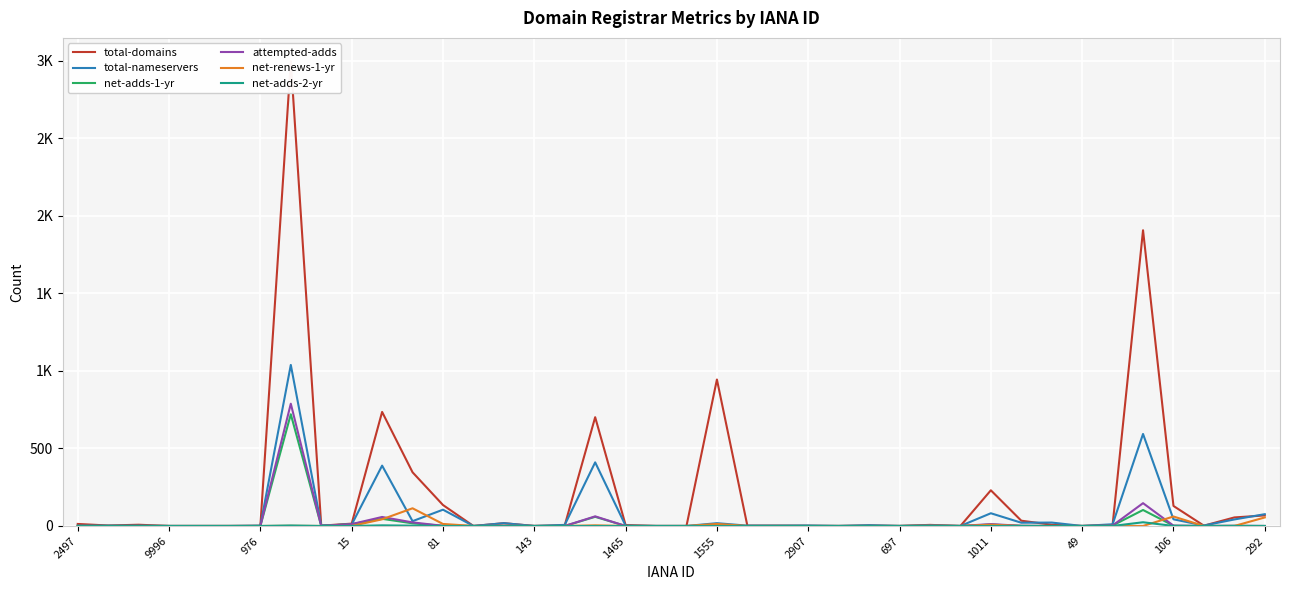

Where is the first local minimum for net-adds-1-yr?

2907